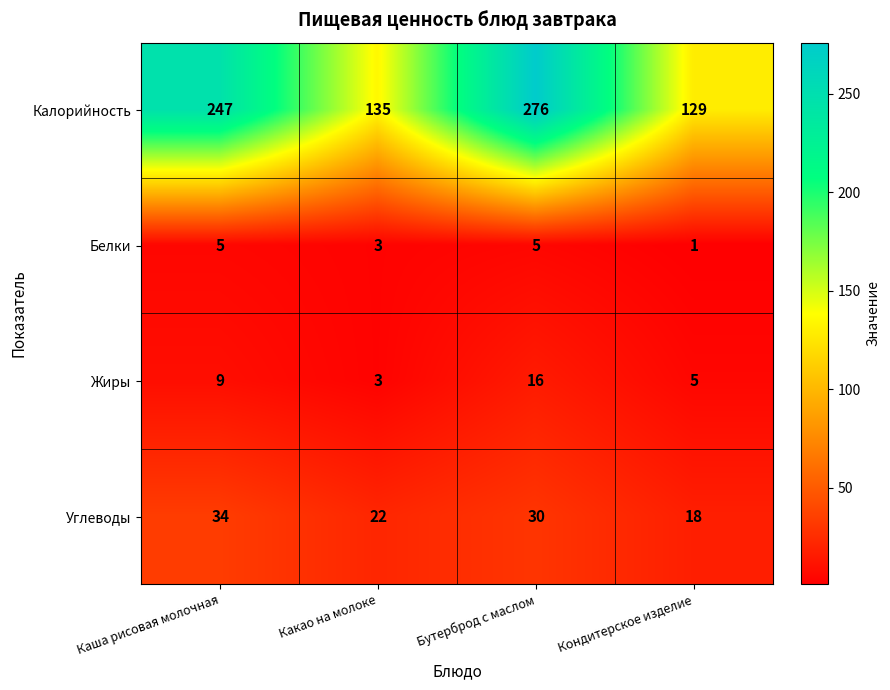

List the series in order of their peak value, highest first.

Калорийность, Углеводы, Жиры, Белки